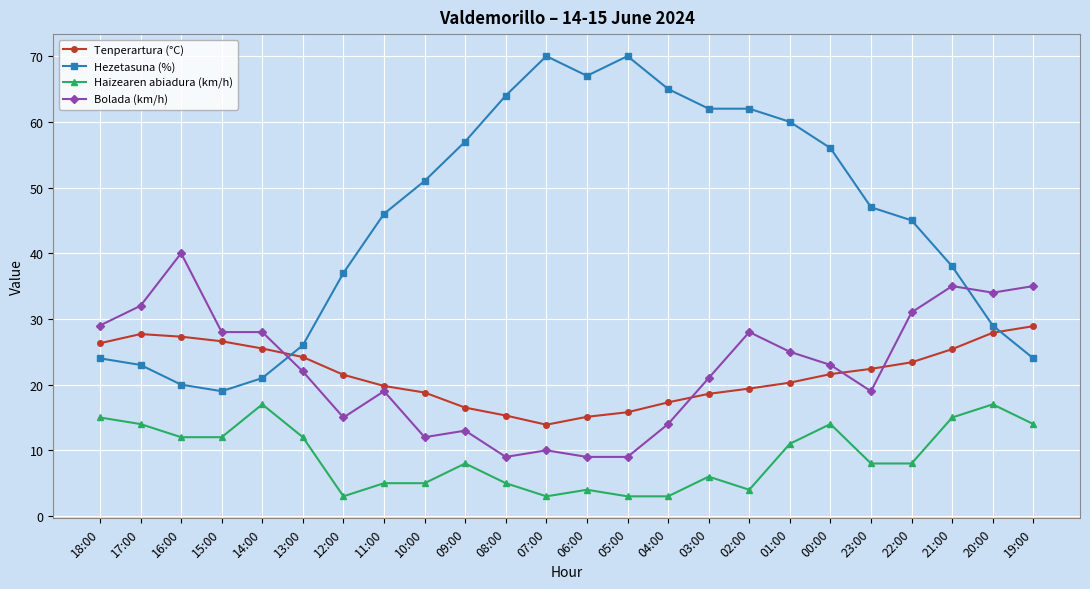

After their last crossing, which series has the higher values: Tenperartura (°C) or Hezetasuna (%)?

Tenperartura (°C)